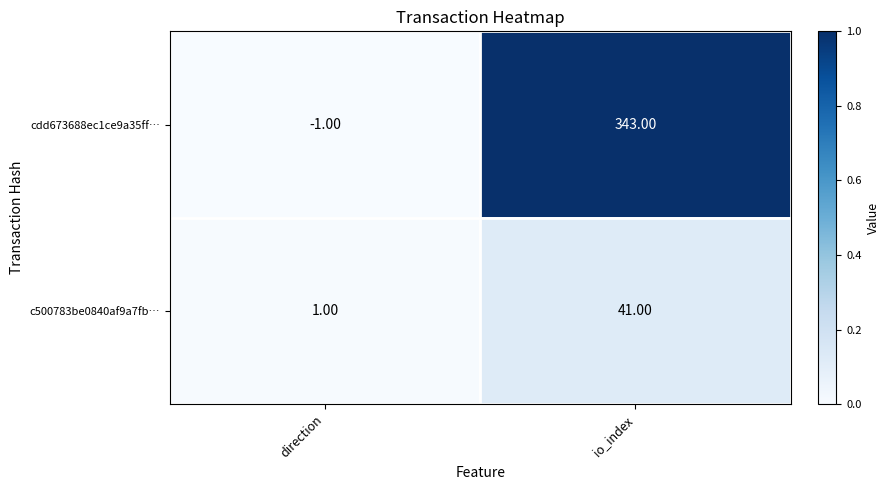

List the labels in order of cdd673688ec1ce9a35ff… value, largest first.

io_index, direction